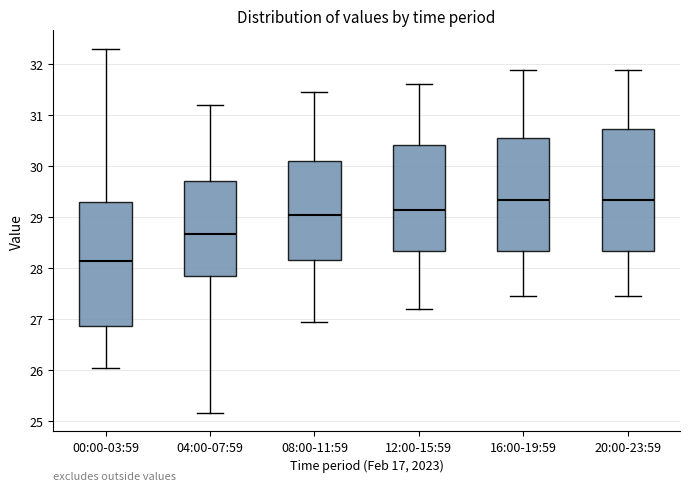

Which box has the lowest median line?

00:00-03:59